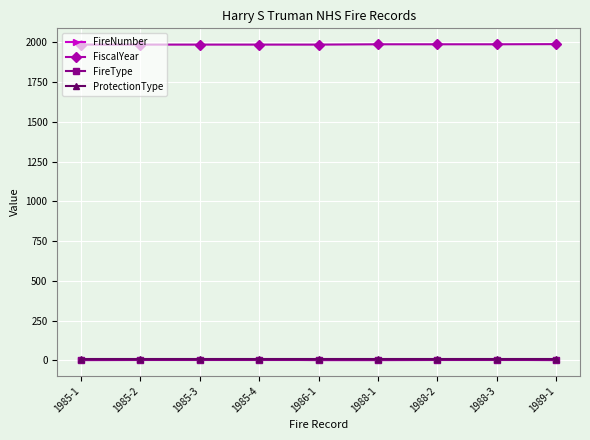

At how many categories does at least one series exceed 1029?

9